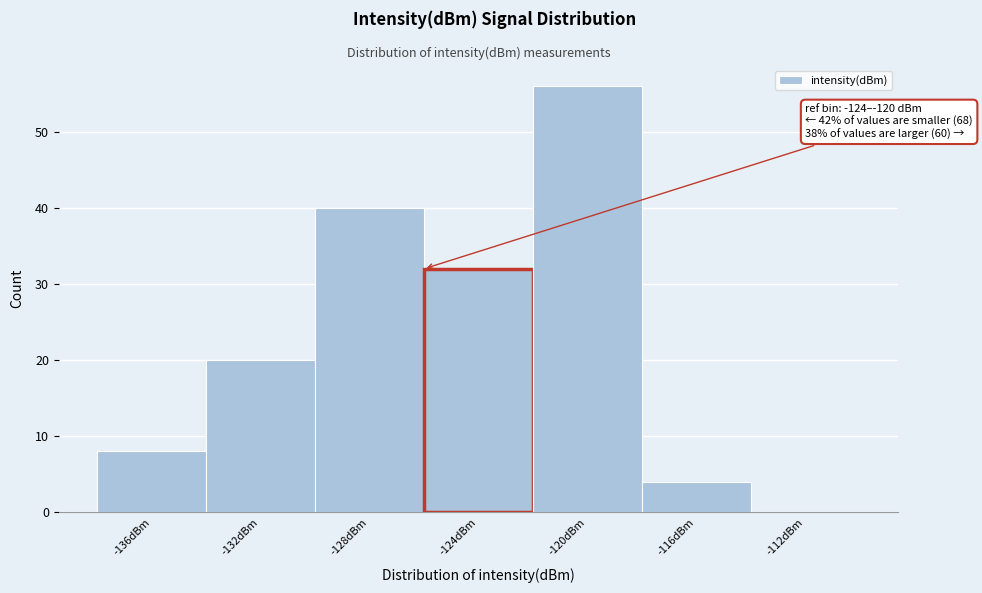

Reading right to left, transcribe all the data shown in this chart.

-112dBm=0	-116dBm=4	-120dBm=56	-124dBm=32	-128dBm=40	-132dBm=20	-136dBm=8